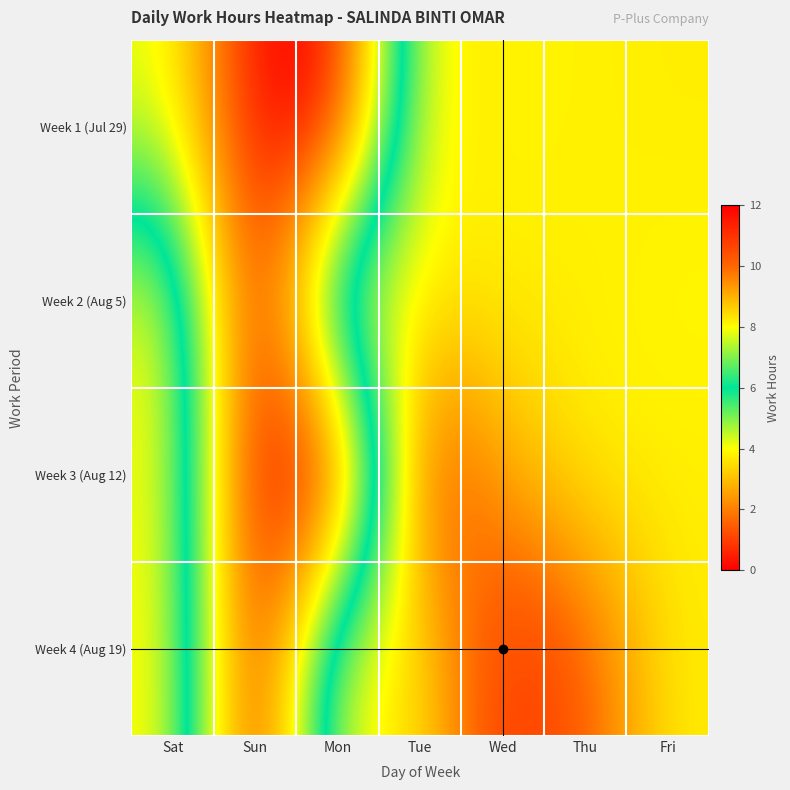

What is the spread (max minus min) of values at Sat?

4.0